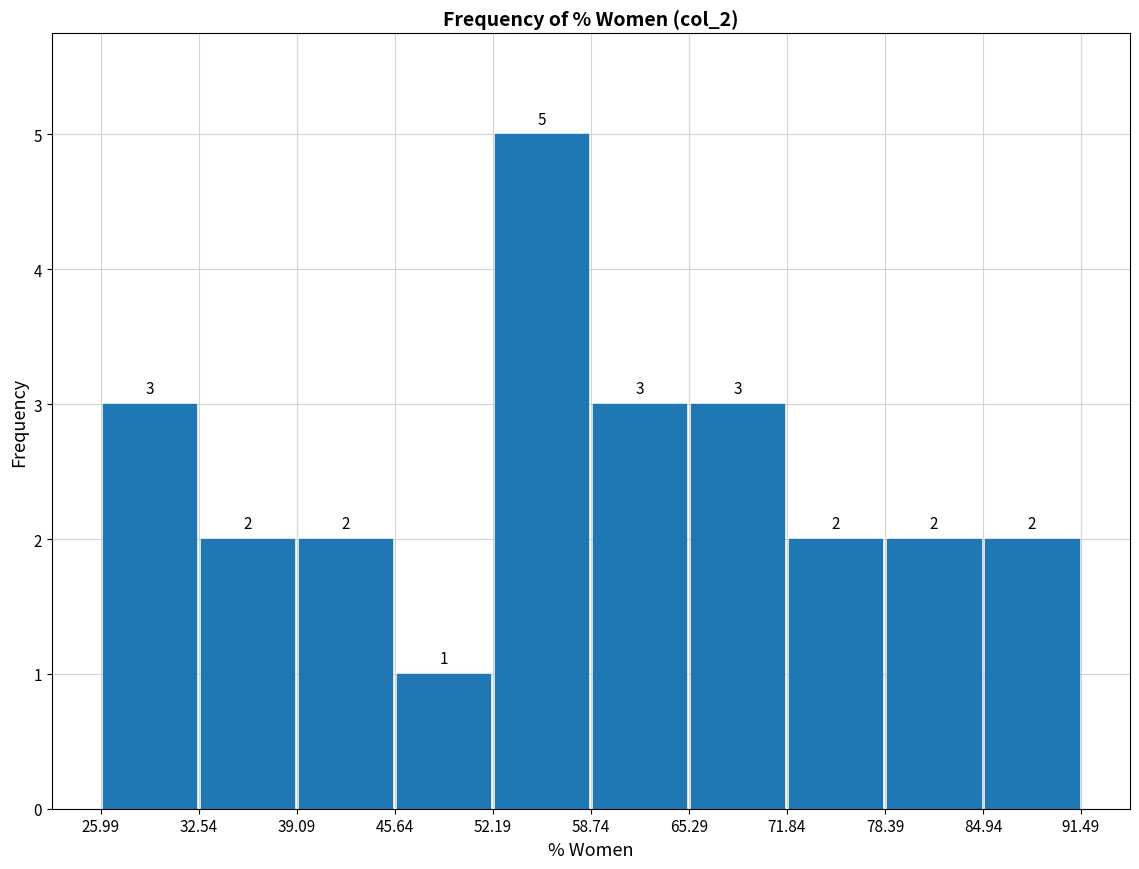

Reading left to right, transcribe this chart: for each bar, give the range it covers on the x-axis and its height.

25.99 to 32.54: 3
32.54 to 39.09: 2
39.09 to 45.64: 2
45.64 to 52.19: 1
52.19 to 58.74: 5
58.74 to 65.29: 3
65.29 to 71.84: 3
71.84 to 78.39: 2
78.39 to 84.94: 2
84.94 to 91.49: 2